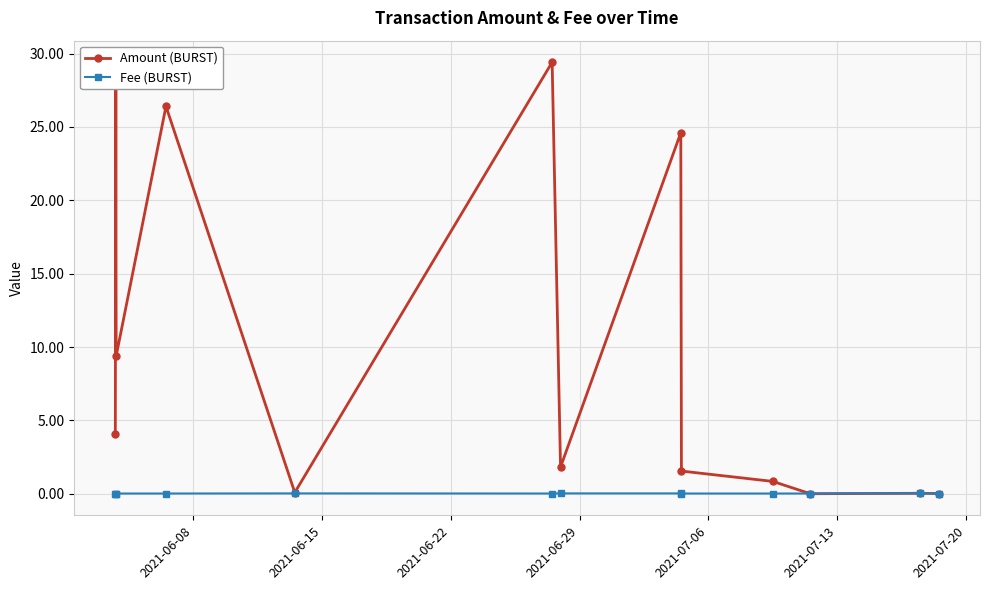

At how many categories does at least one series exceed 16?

4